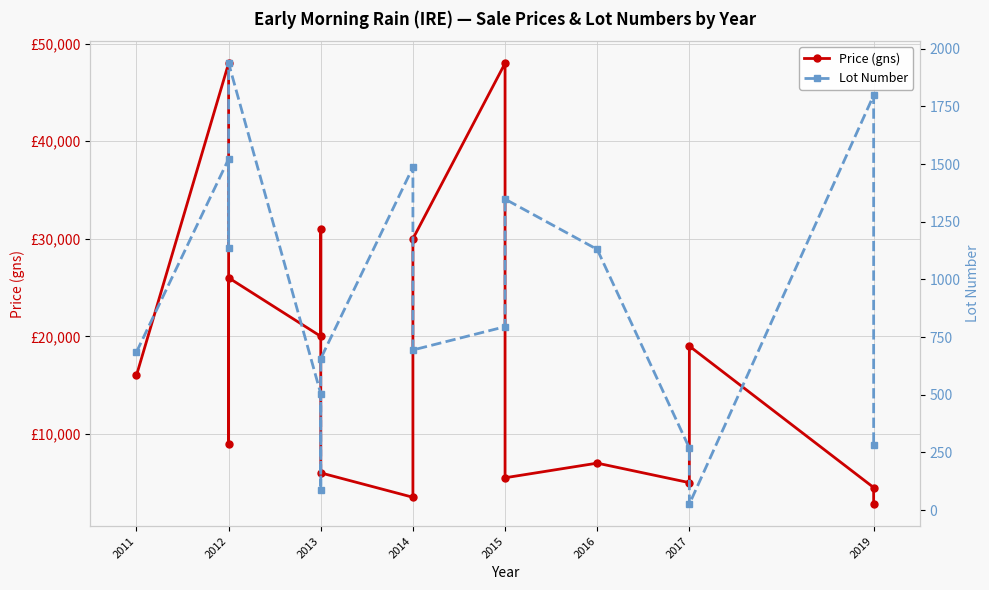

Is the value of Lot Number at 2019 greater than the value of Price (gns) at 2019?

No